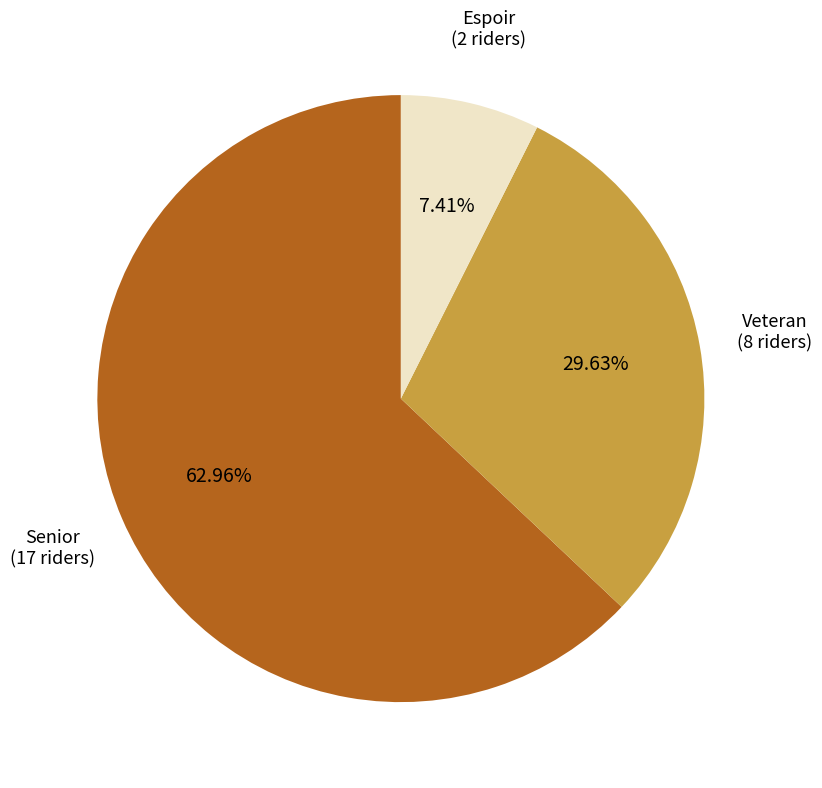

Which category has the smallest portion of the pie?

Espoir